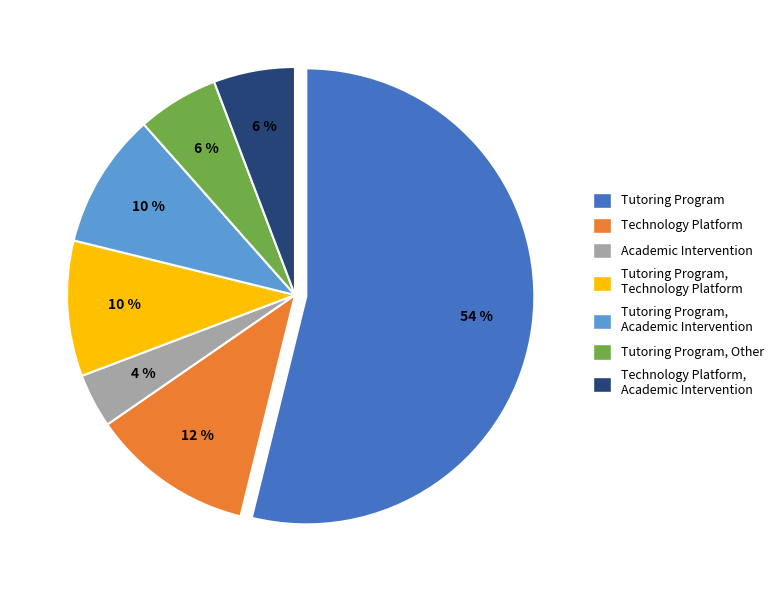

Between Tutoring Program, Other and Technology Platform, which is larger?

Technology Platform